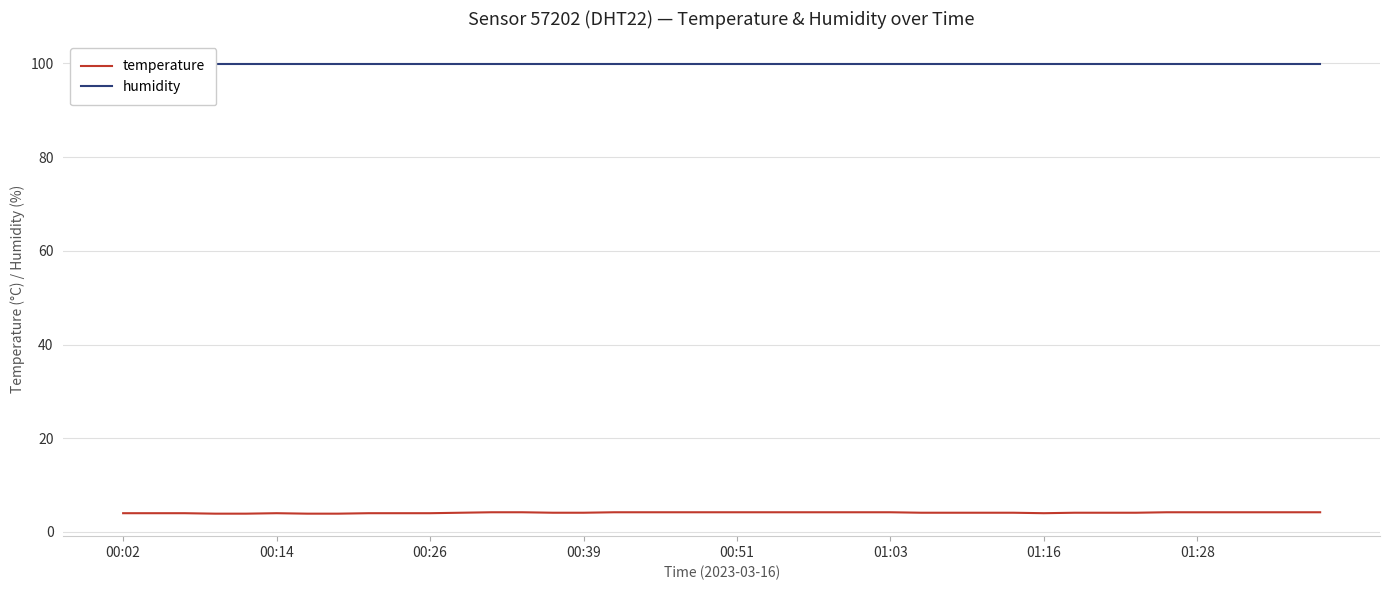

What is the maximum value shown in the chart?

99.9